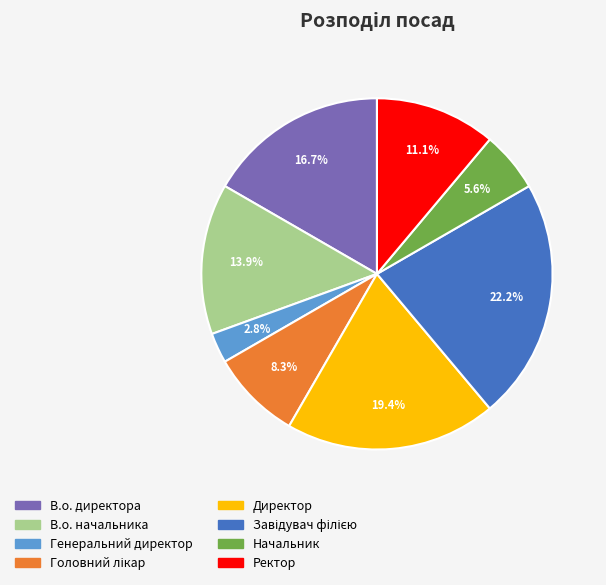

The В.о. начальника slice represents 28% of the pie. True or false?

False